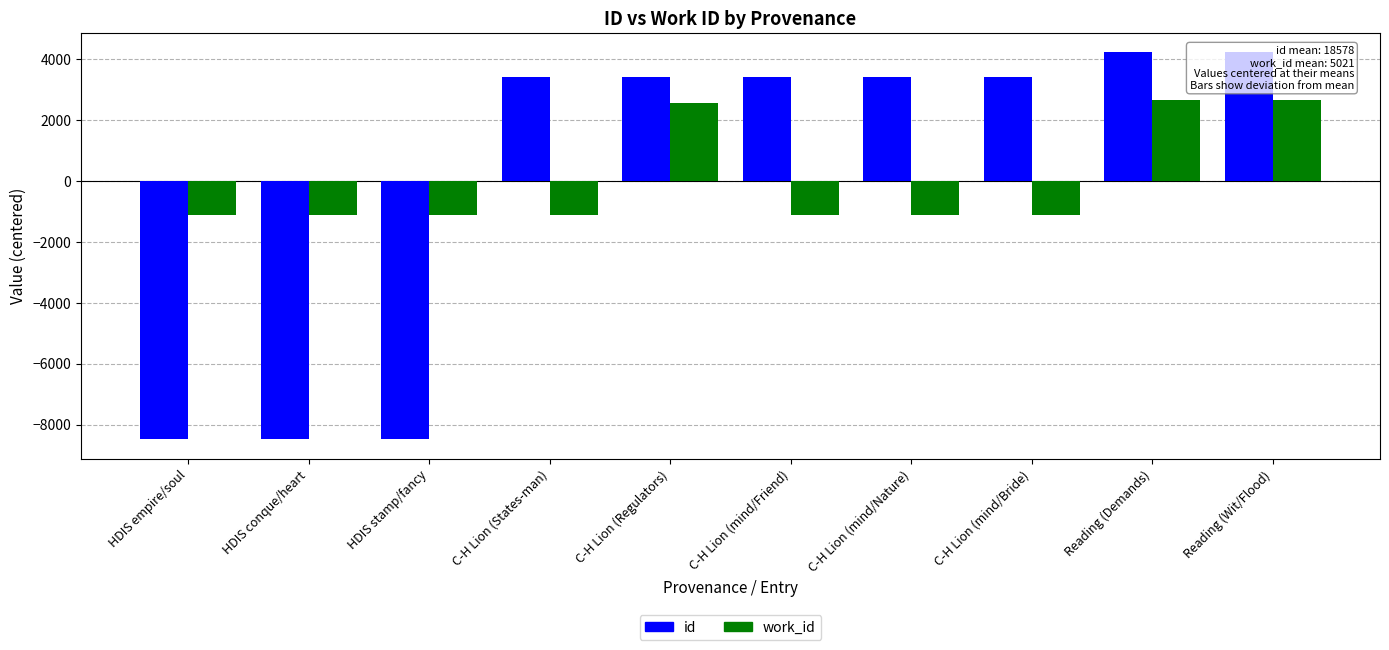

At how many categories does at least one series exceed -8248?

10